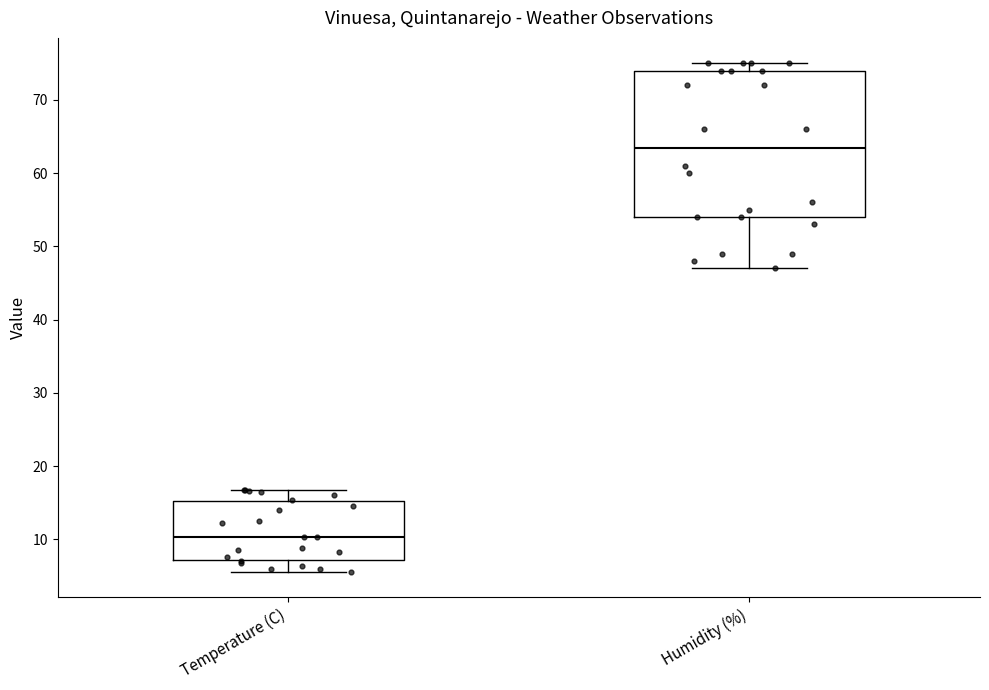

Which box is the tallest, from its lower edge to its upper edge?

Humidity (%)